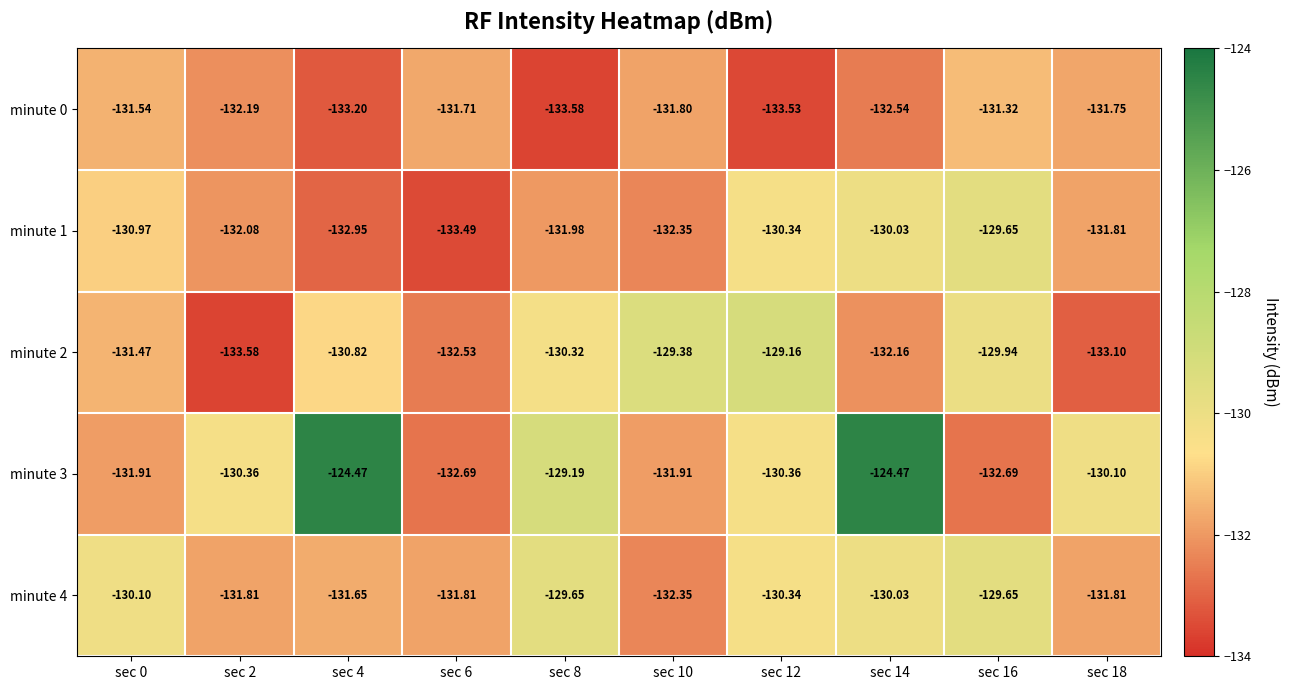

Is the value of minute 1 at sec 10 greater than the value of minute 3 at sec 12?

No